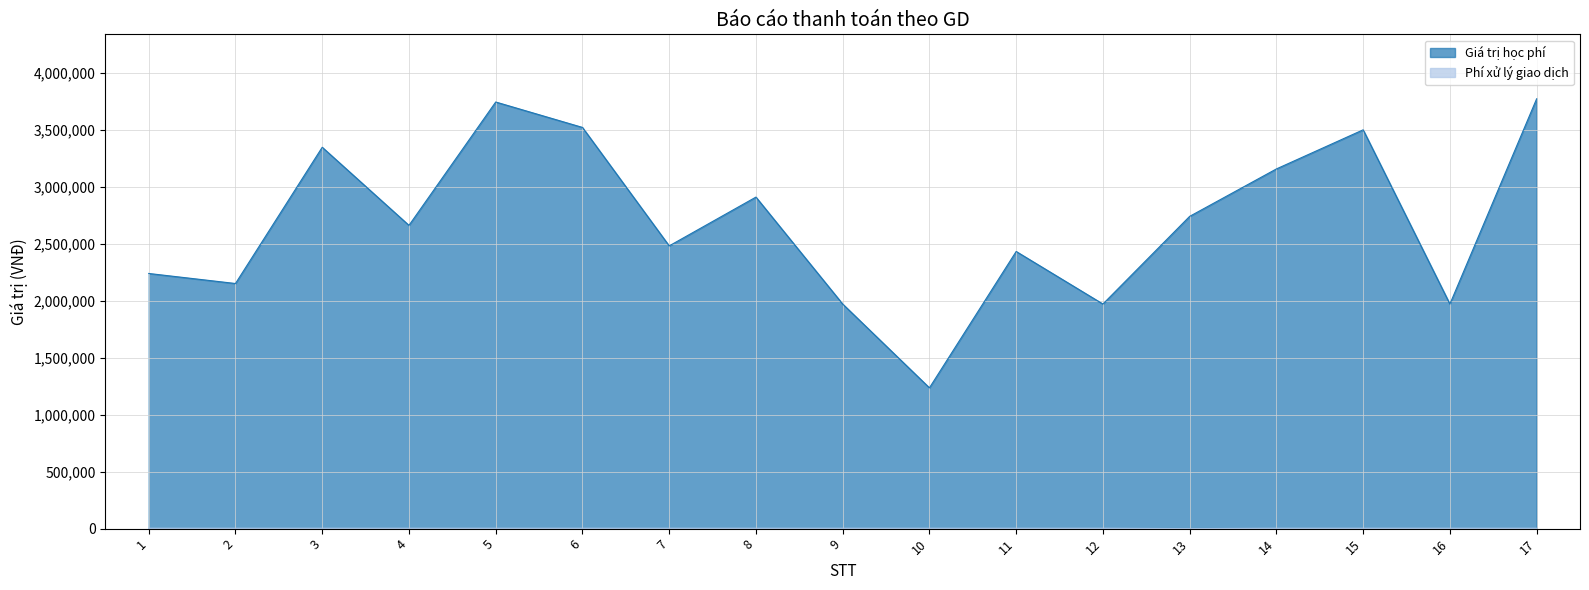

Between 9 and 15, which is larger?

15